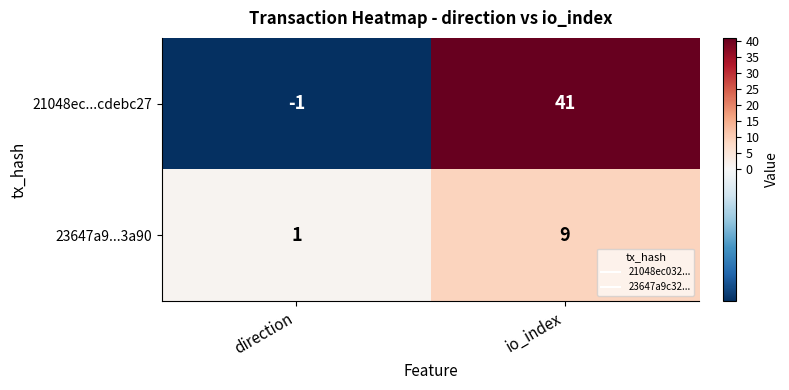

True or false: 23647a9...3a90 has a value of 9 at io_index.

True